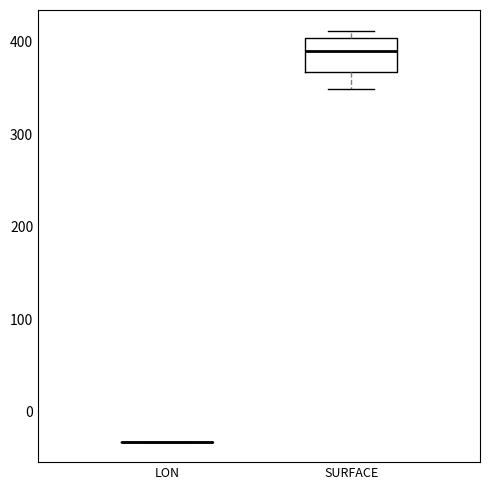

Reading left to right, transcribe this box plot: for each box, give where its median line is, the range the box spans, and where its two whiskers end, as read against the y-axis. The values are not printed on the chart, so give them approximately, as read against the axis.

LON: box collapsed to a line at -30, whiskers -30 to -30
SURFACE: median 390, box 370 to 400, whiskers 350 to 410